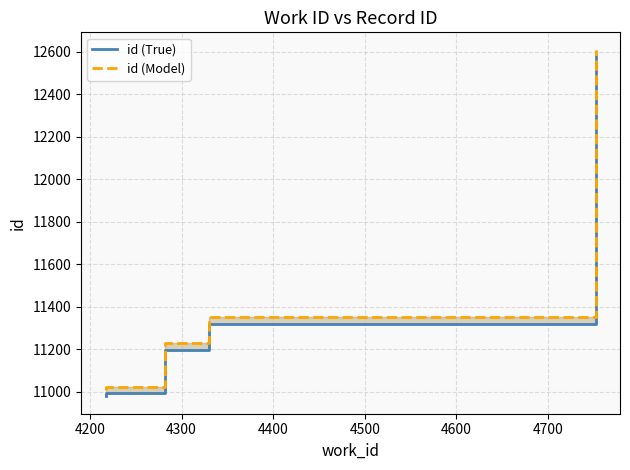

What are all the series names shown in the legend?

id (True), id (Model)